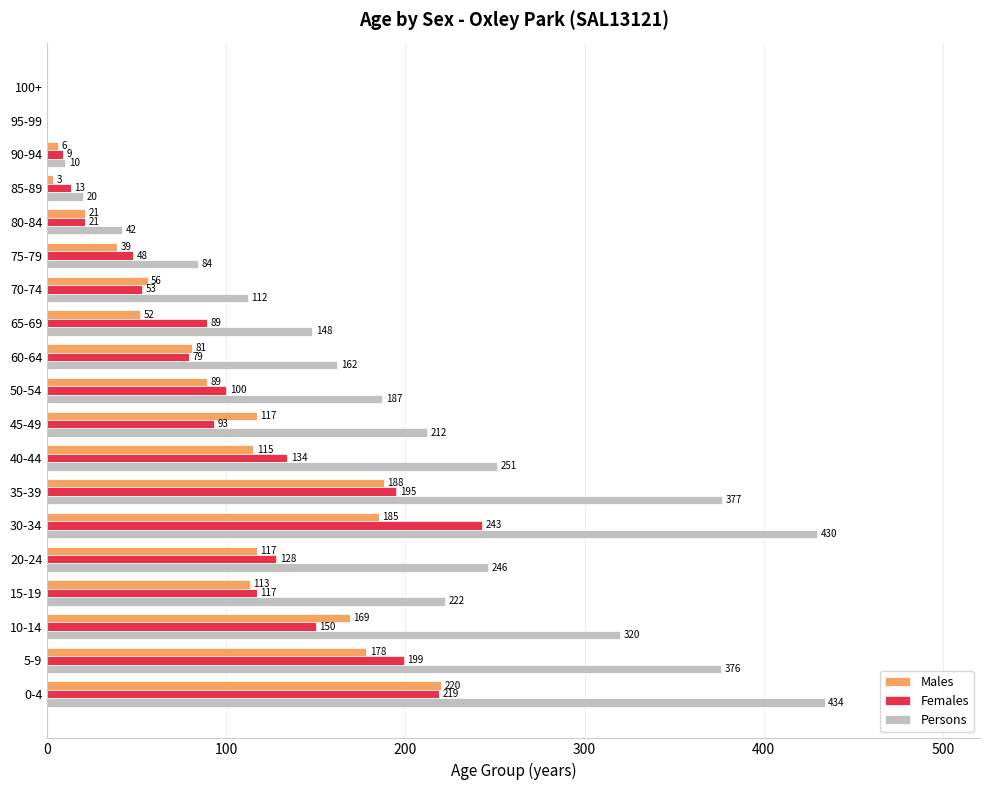

Which series has the largest range (max minus min)?

Persons